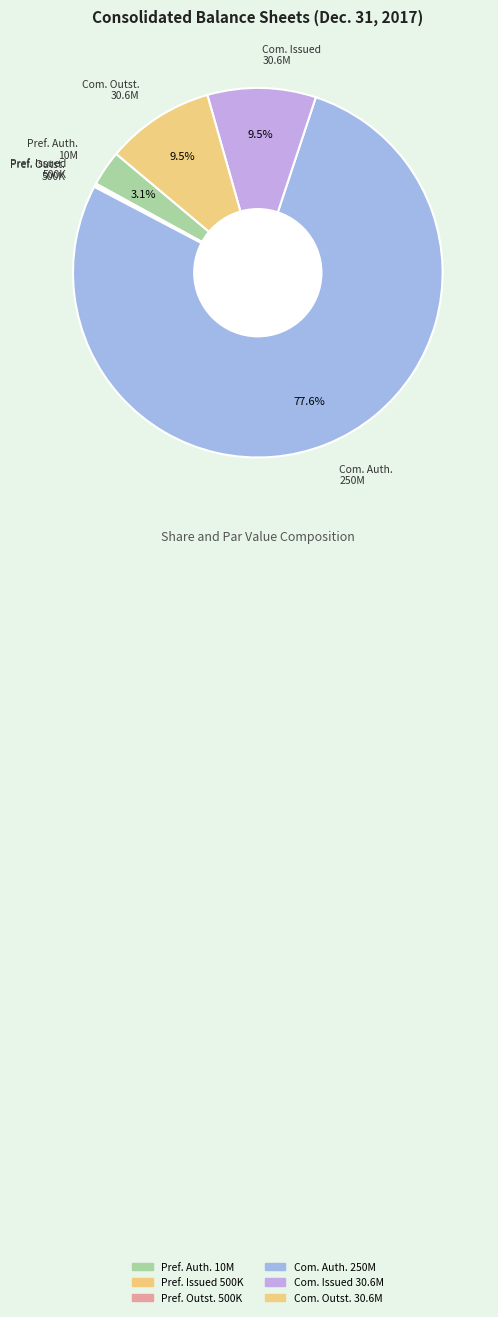

Which slice is the largest?

Common stock shares authorized